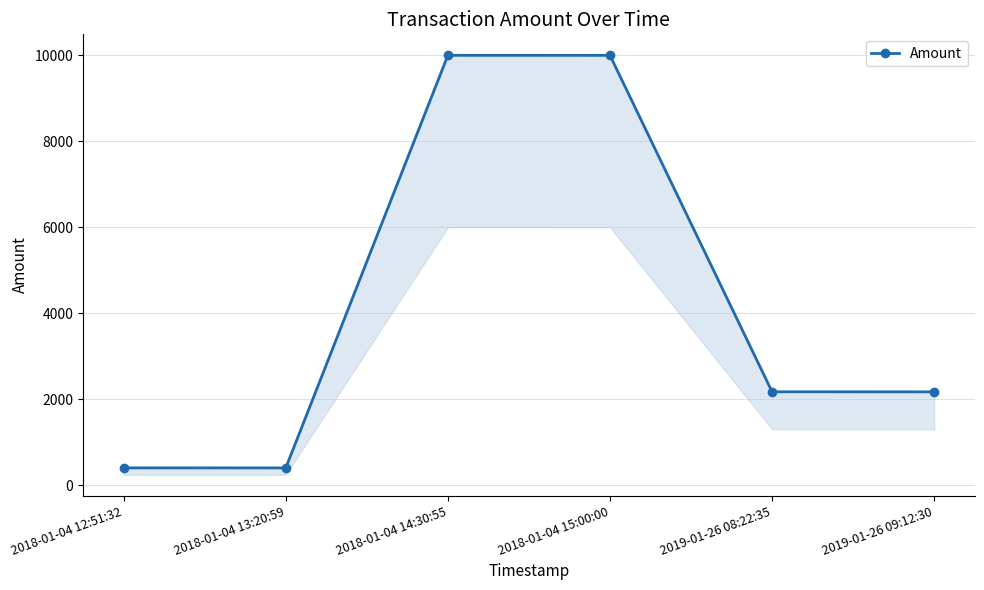

List the labels in order of value, largest first.

2018-01-04 14:30:55, 2018-01-04 15:00:00, 2019-01-26 08:22:35, 2019-01-26 09:12:30, 2018-01-04 12:51:32, 2018-01-04 13:20:59